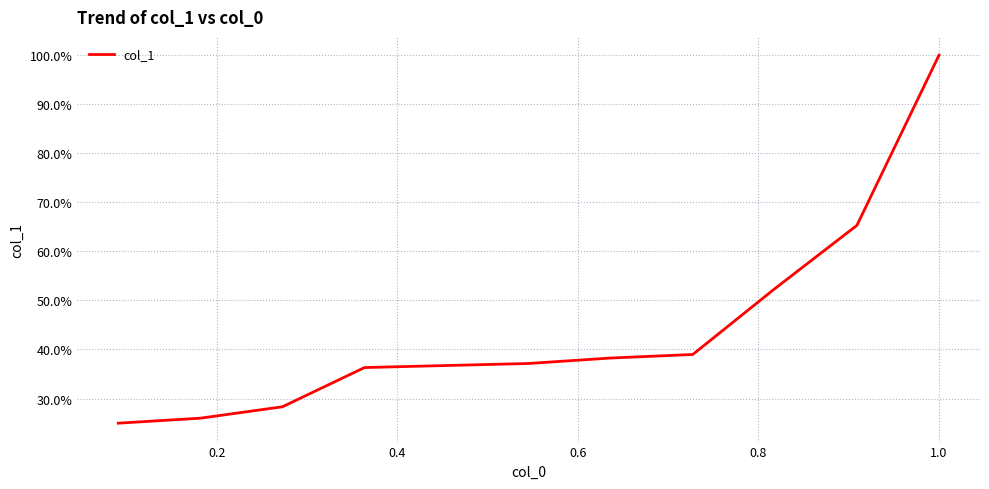

What is the average value?

0.4